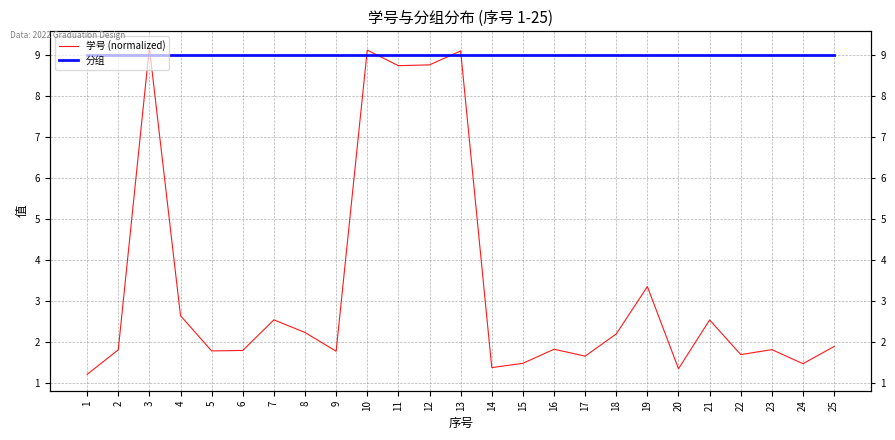

After their last crossing, which series has the higher values: 分组 or 学号 (normalized)?

分组